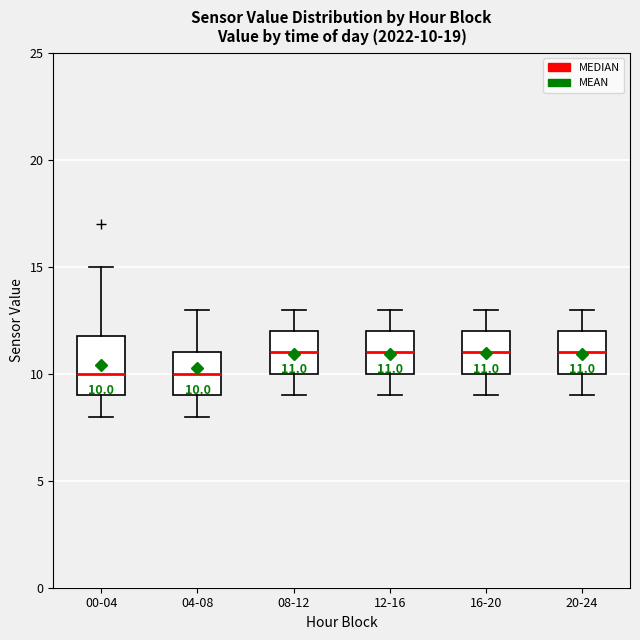

Comparing the boxes themselves (not the whiskers), which one is the tallest?

00-04